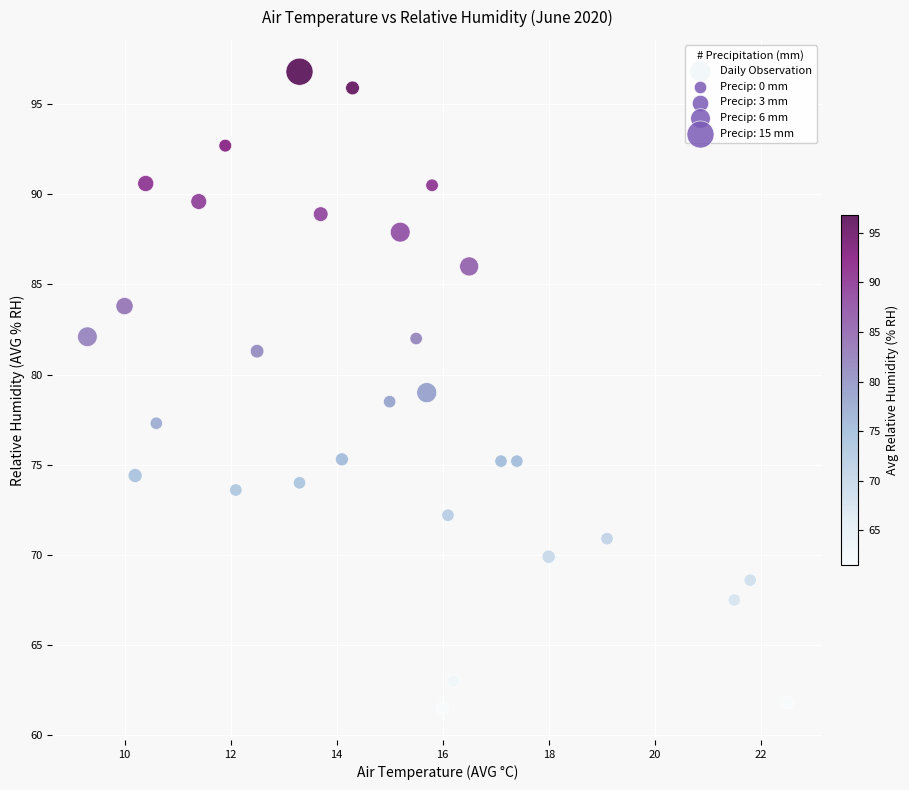

What is the range of Y values (max minus min)?

35.3